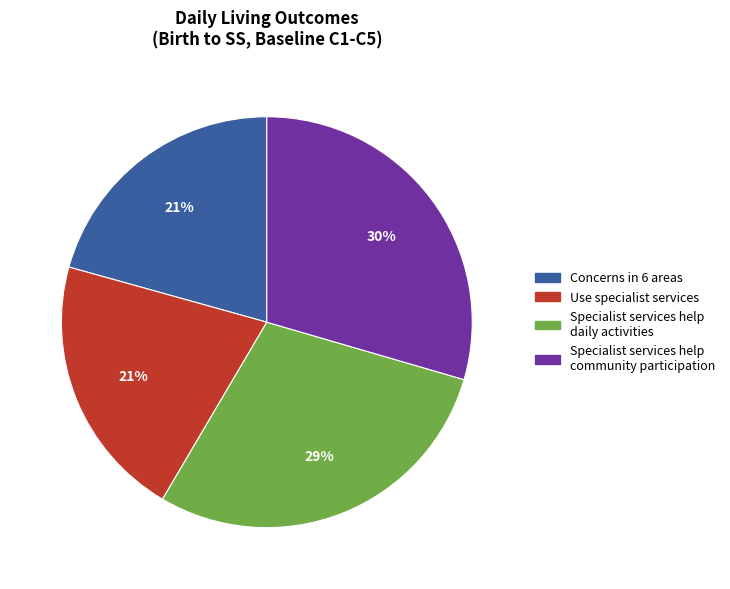

To the nearest percent, what is the average slice percentage?

25%